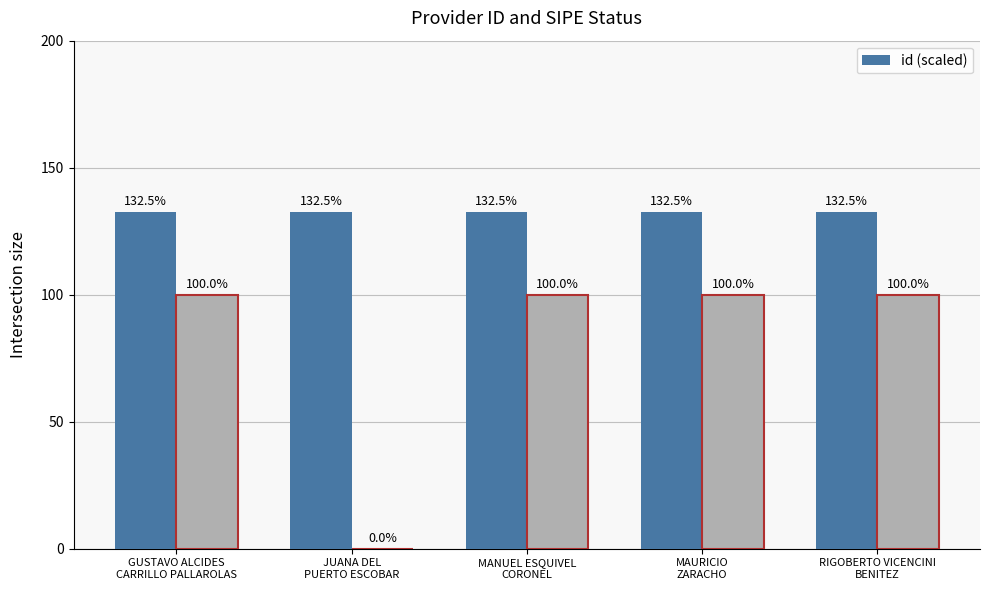

Are the bars horizontal?

No